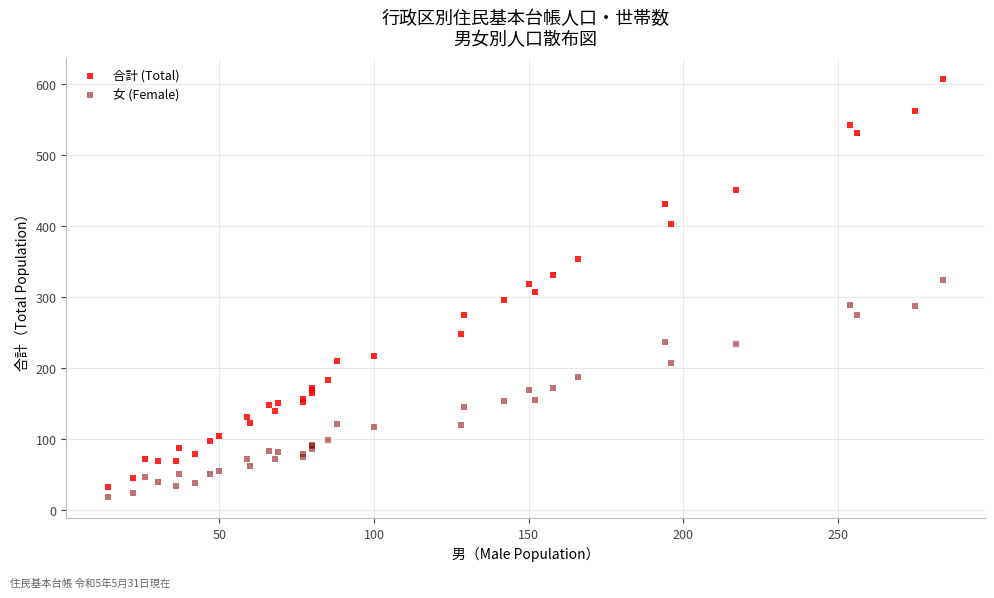

Which series has the widest spread of Y values?

合計 (Total)